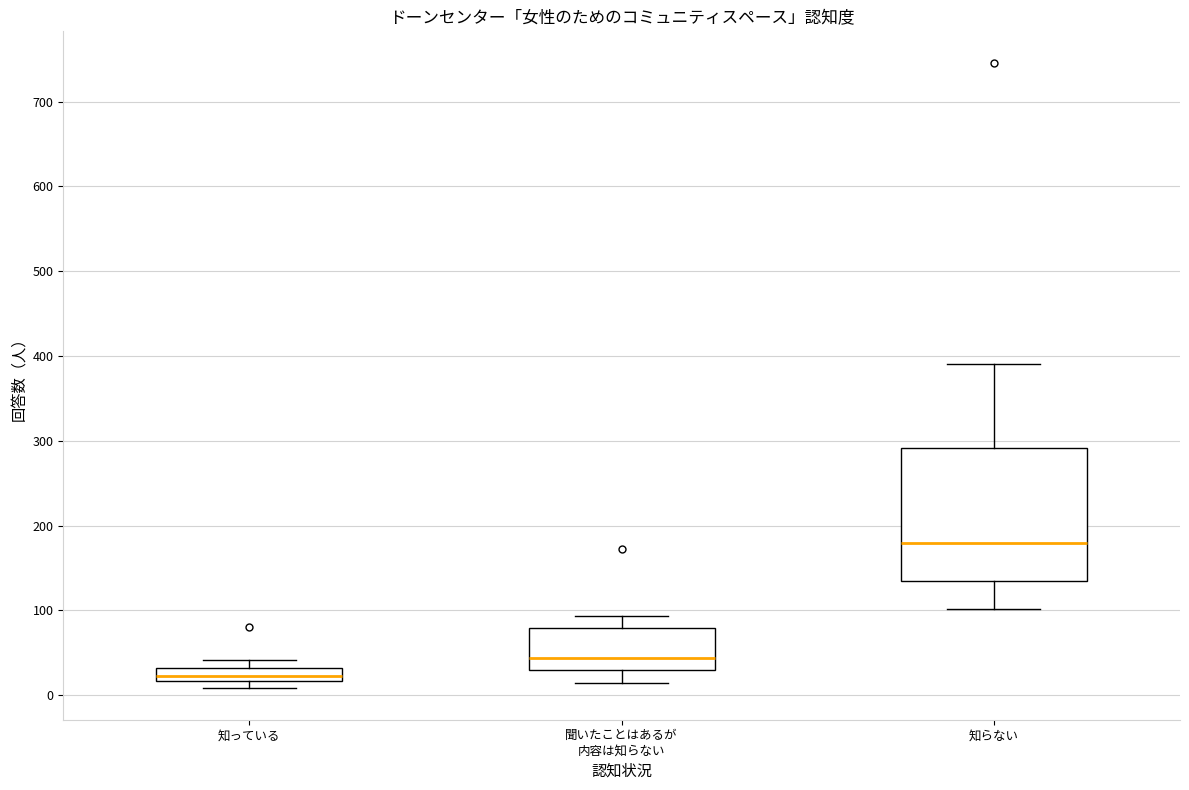

Which box's median line is the highest?

知らない